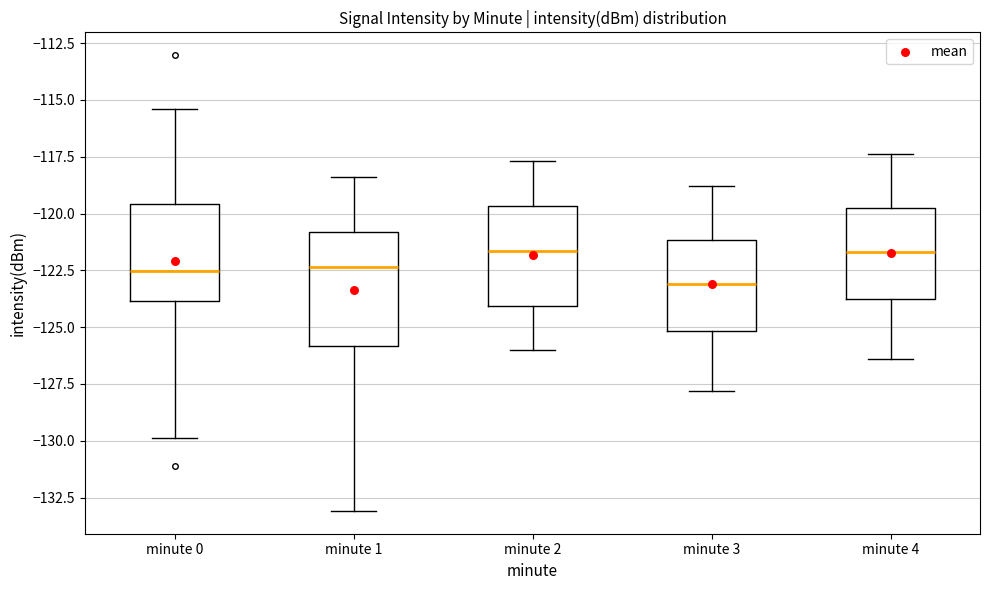

Reading left to right, transcribe this box plot: for each box, give where its median line is, the range the box spans, and where its two whiskers end, as read against the y-axis. The values are not printed on the chart, so give them approximately, as read against the axis.

minute 0: median -122.5, box -124.0 to -119.5, whiskers -130.0 to -115.5
minute 1: median -122.5, box -126.0 to -121.0, whiskers -133.0 to -118.5
minute 2: median -121.5, box -124.0 to -119.5, whiskers -126.0 to -117.5
minute 3: median -123.0, box -125.0 to -121.0, whiskers -128.0 to -119.0
minute 4: median -121.5, box -124.0 to -119.5, whiskers -126.5 to -117.5